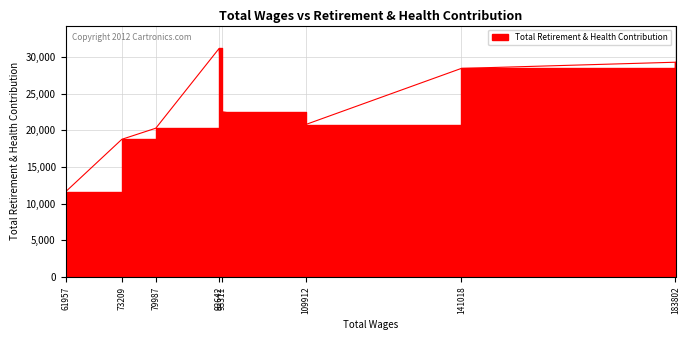

Does the chart display data point markers on the line(s)?

No